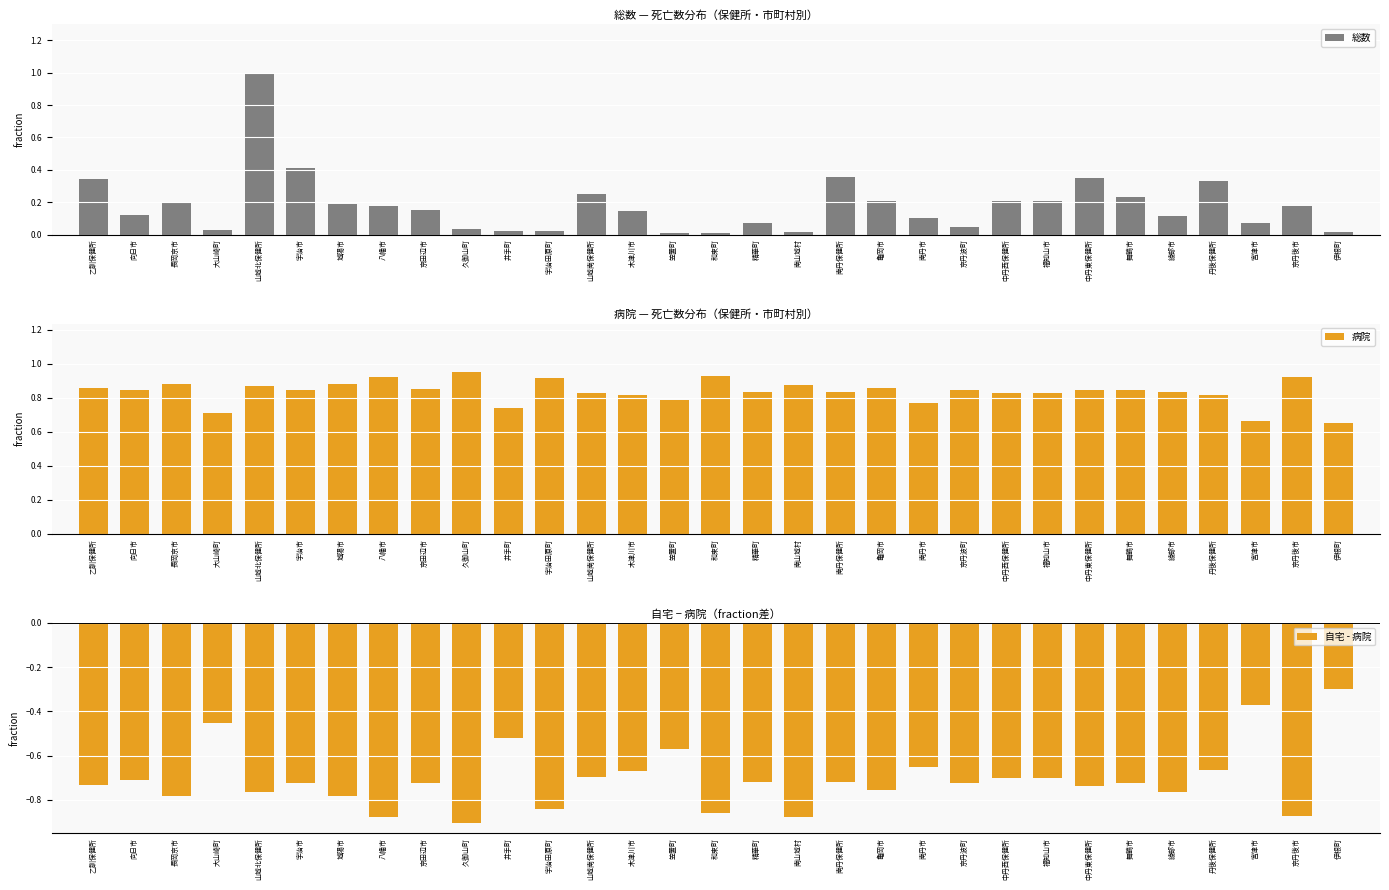

How many distinct data groups are displayed?

3